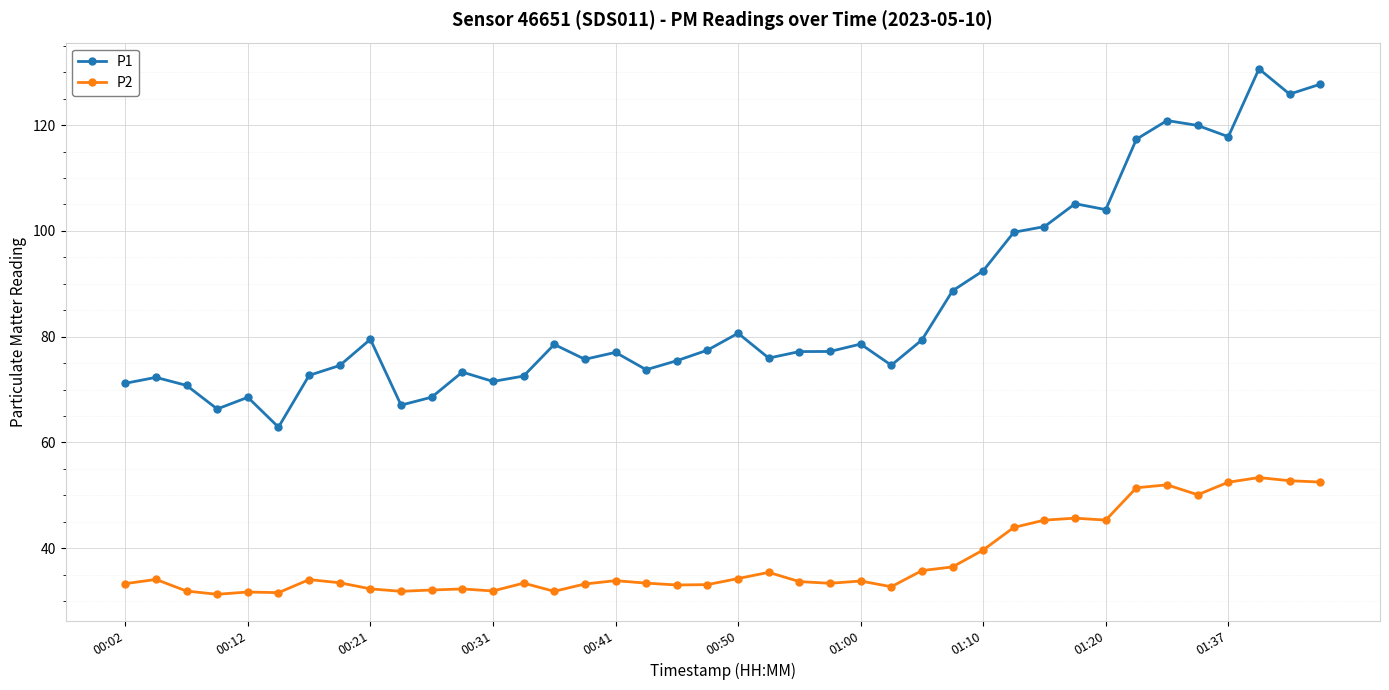

Does the chart display data point markers on the line(s)?

Yes